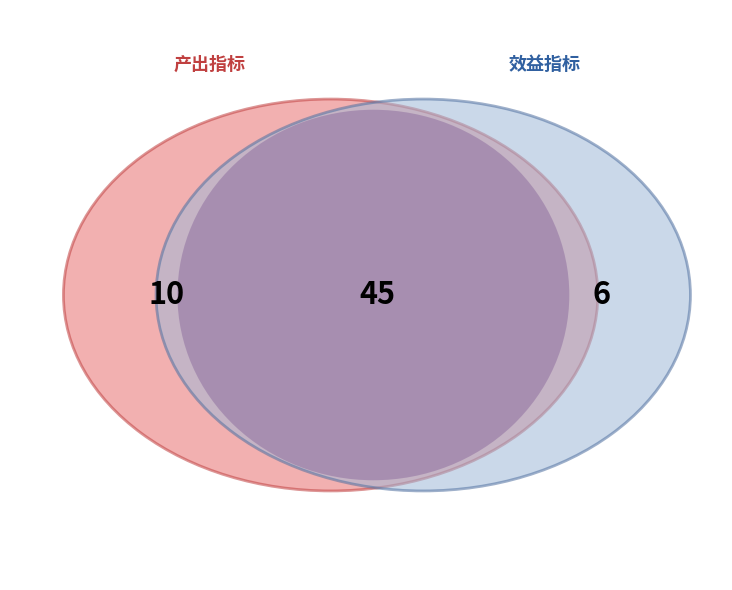

Is there any slice that represents more than half of the pie?

Yes